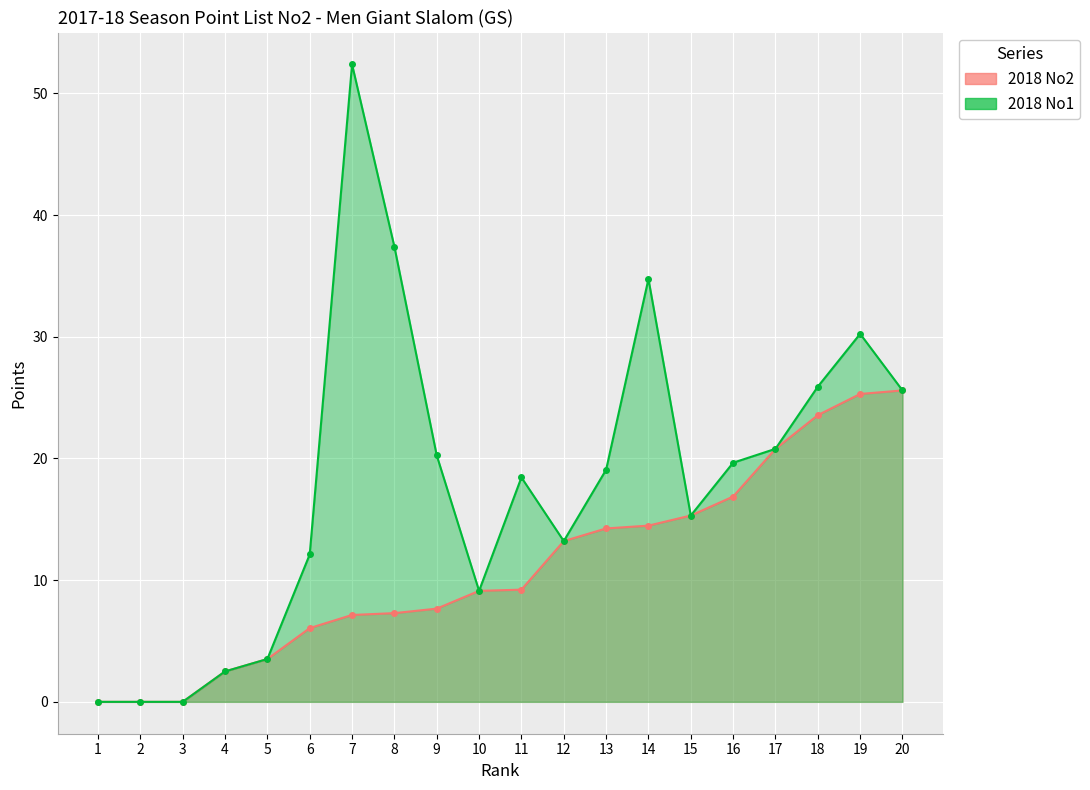

How many values in the 2018 No2 series exceed 9?

11